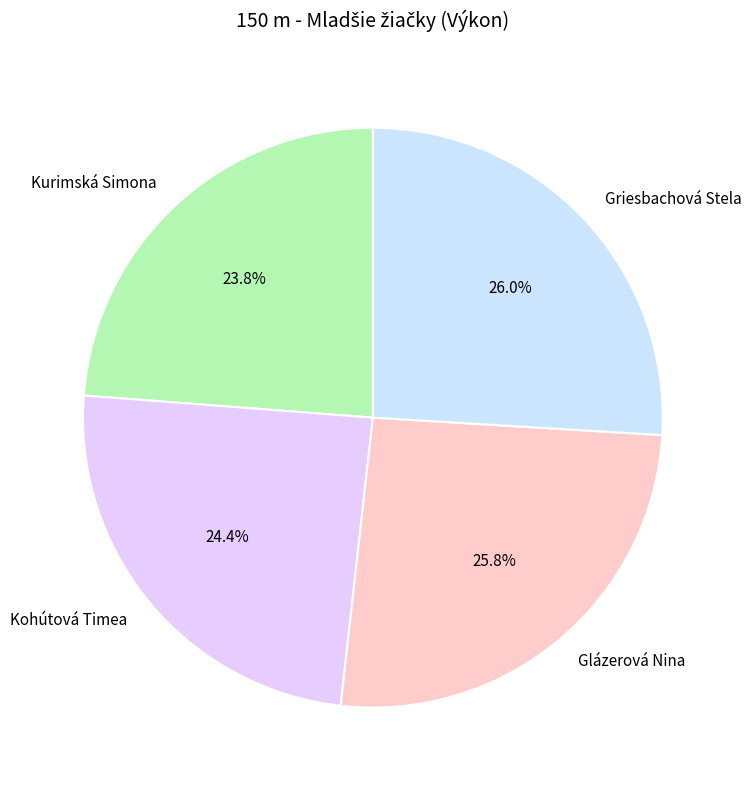

To the nearest percent, what is the difference between the Kurimská Simona and Griesbachová Stela slice percentages?

2%